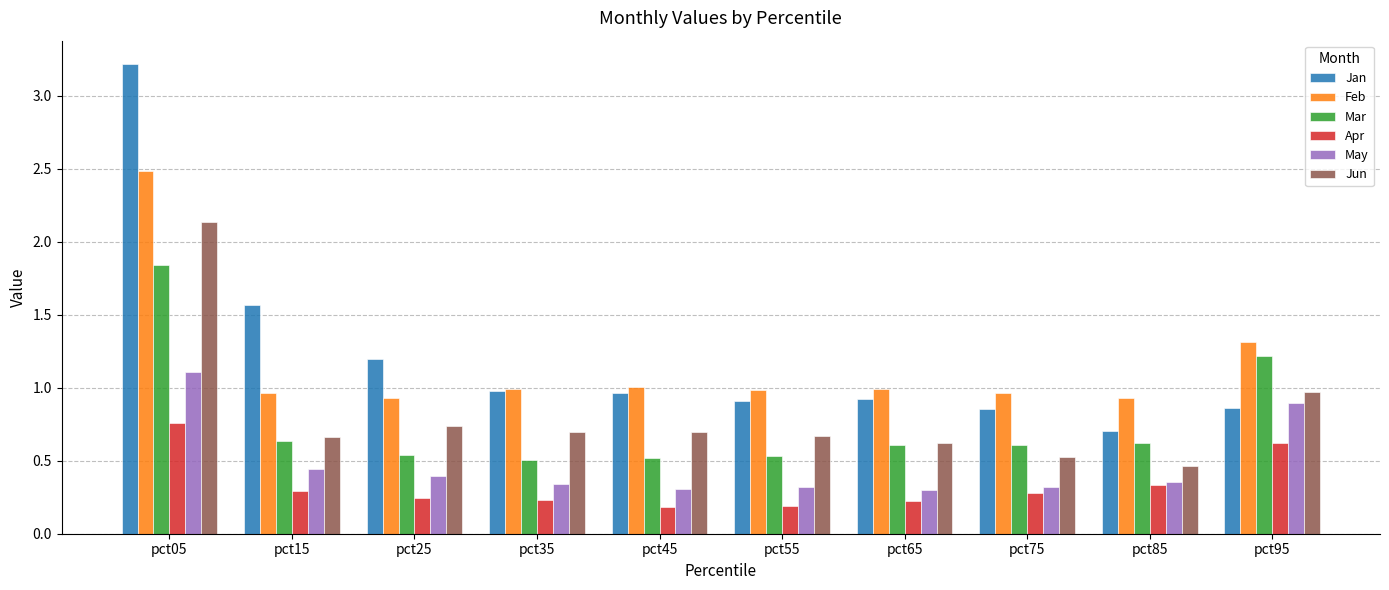

What is the difference between the maximum and minimum values in the Jan series?

2.5